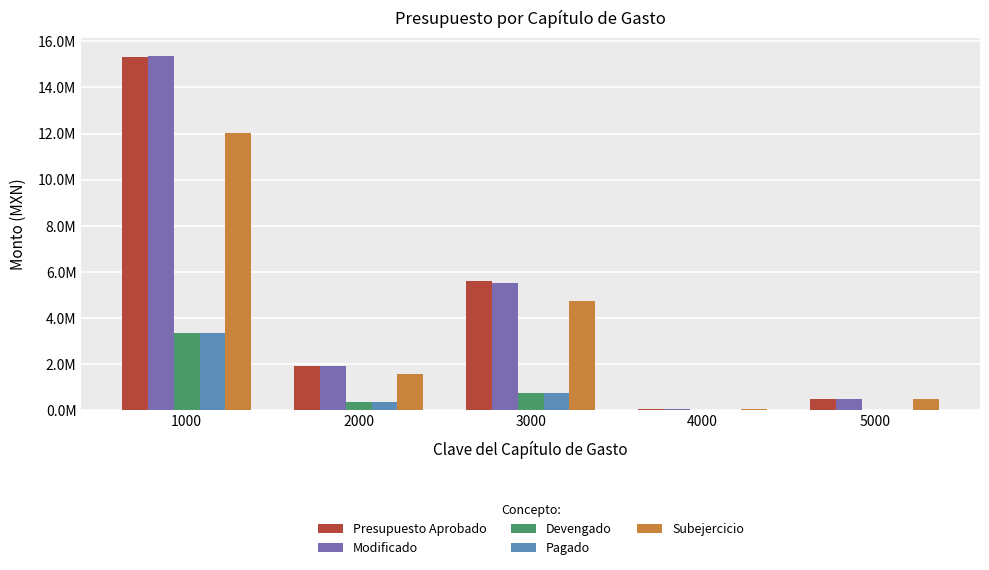

Reading left to right, extract all data points from this chart.

Presupuesto Aprobado: 15326217.5	1908937.5	5598825.4	36000.0	495023.9
Modificado: 15378548.4	1925924.9	5524672.0	36000.0	499859.0
Devengado: 3372559.1	362763.6	765526.5	0.0	26529.5
Pagado: 3372559.1	362763.6	765526.5	0.0	26529.5
Subejercicio: 12005989.4	1559357.4	4724314.5	36000.0	473329.5